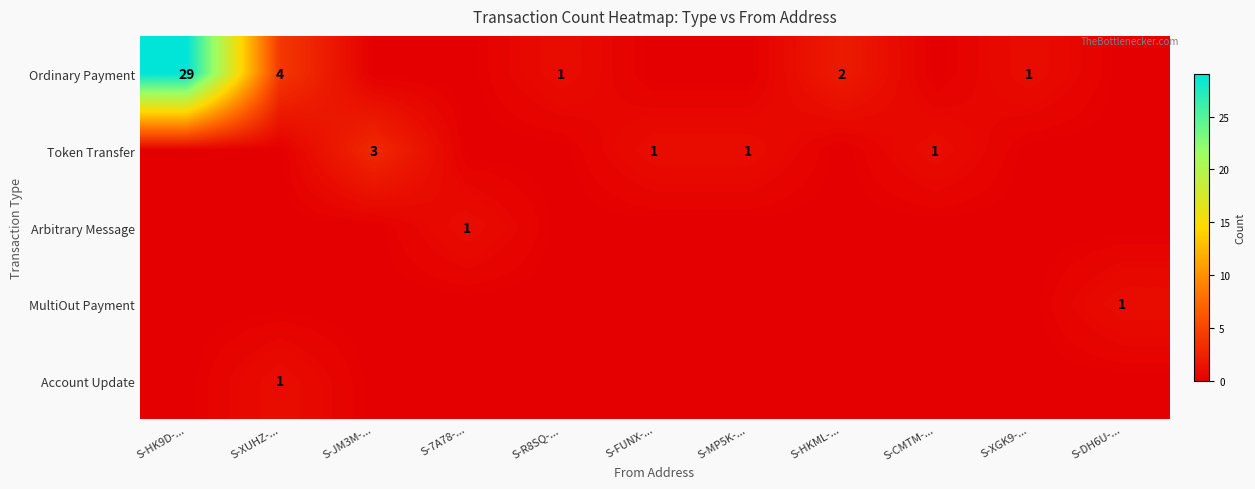

Is it true that Arbitrary Message equals 0 at S-7A78-...?

False